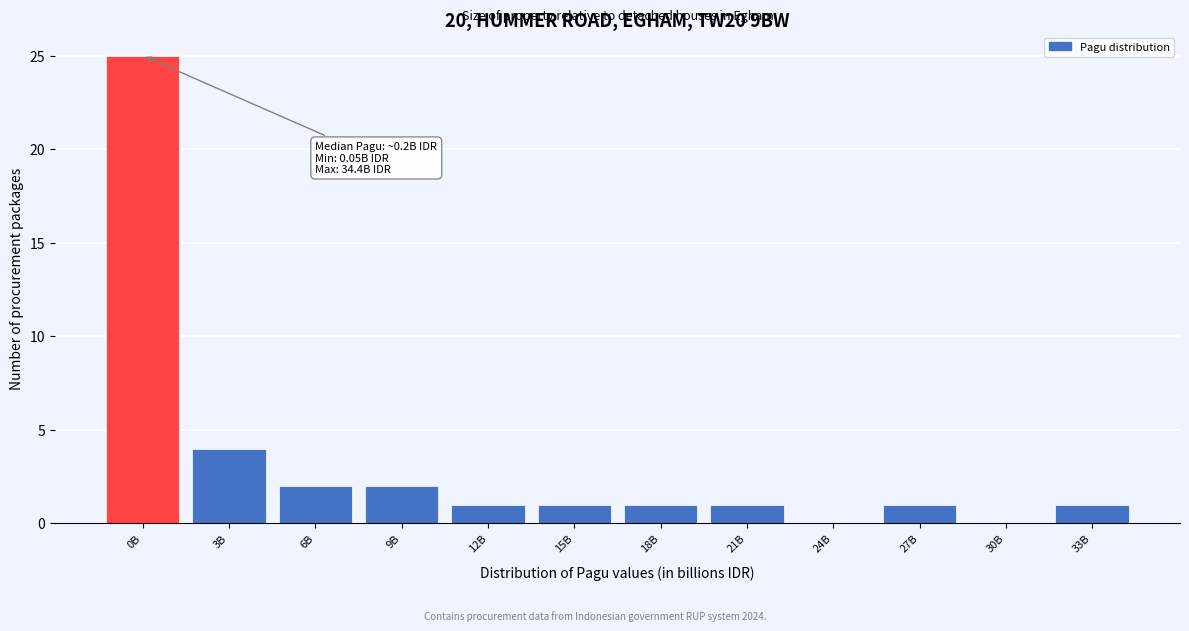

Reading left to right, transcribe all the data shown in this chart.

0B=25	3B=4	6B=2	9B=2	12B=1	15B=1	18B=1	21B=1	24B=0	27B=1	30B=0	33B=1